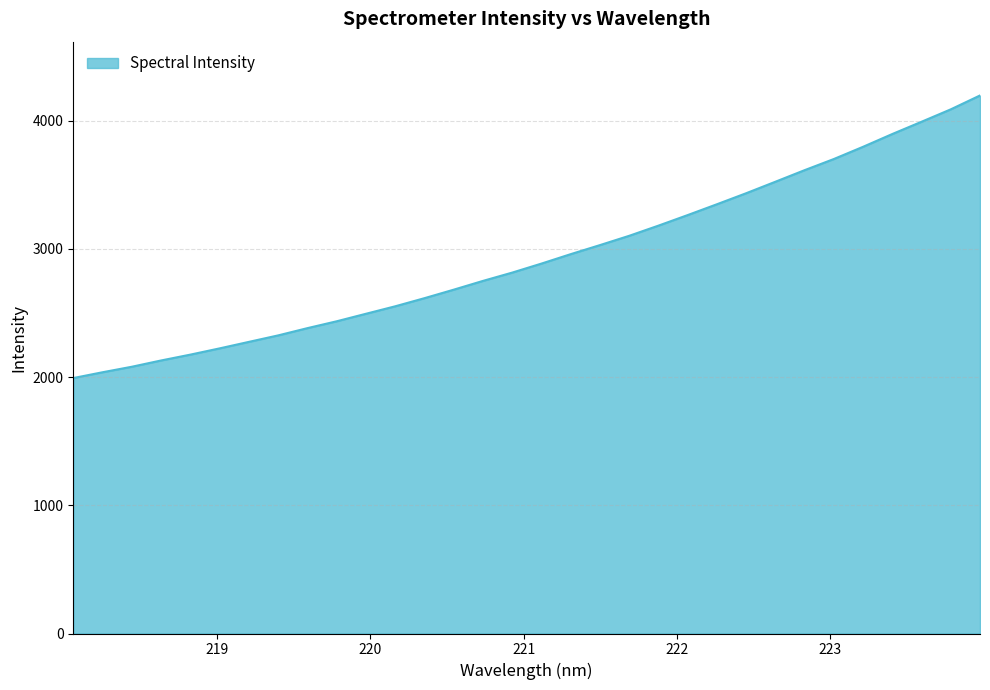

What is the minimum value shown in the chart?

1992.3